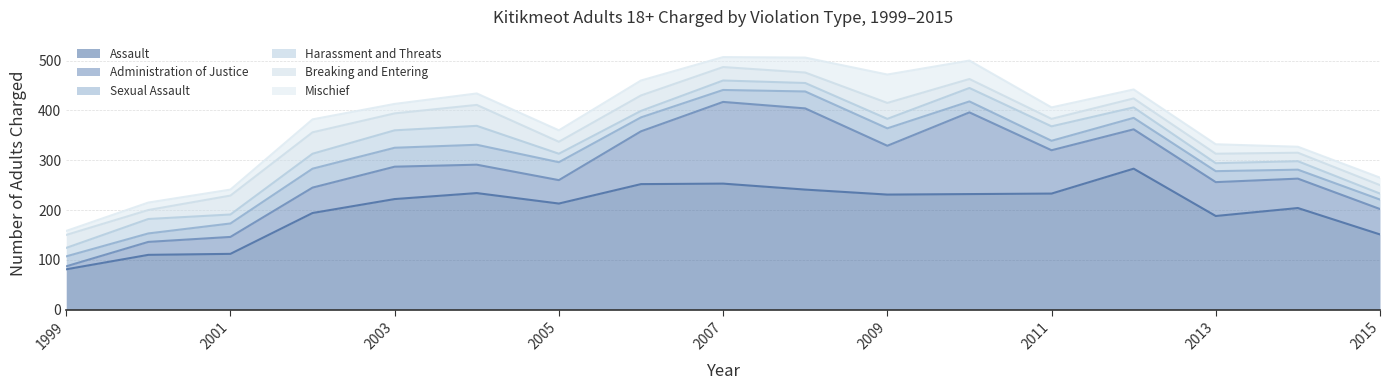

What is the minimum value shown in the chart?

6